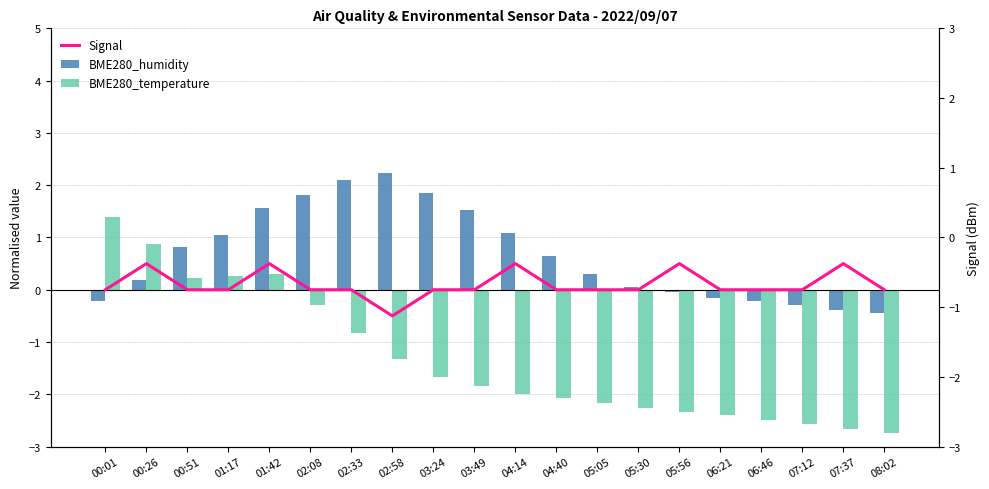

Are the bars grouped side by side (vs. stacked)?

Yes